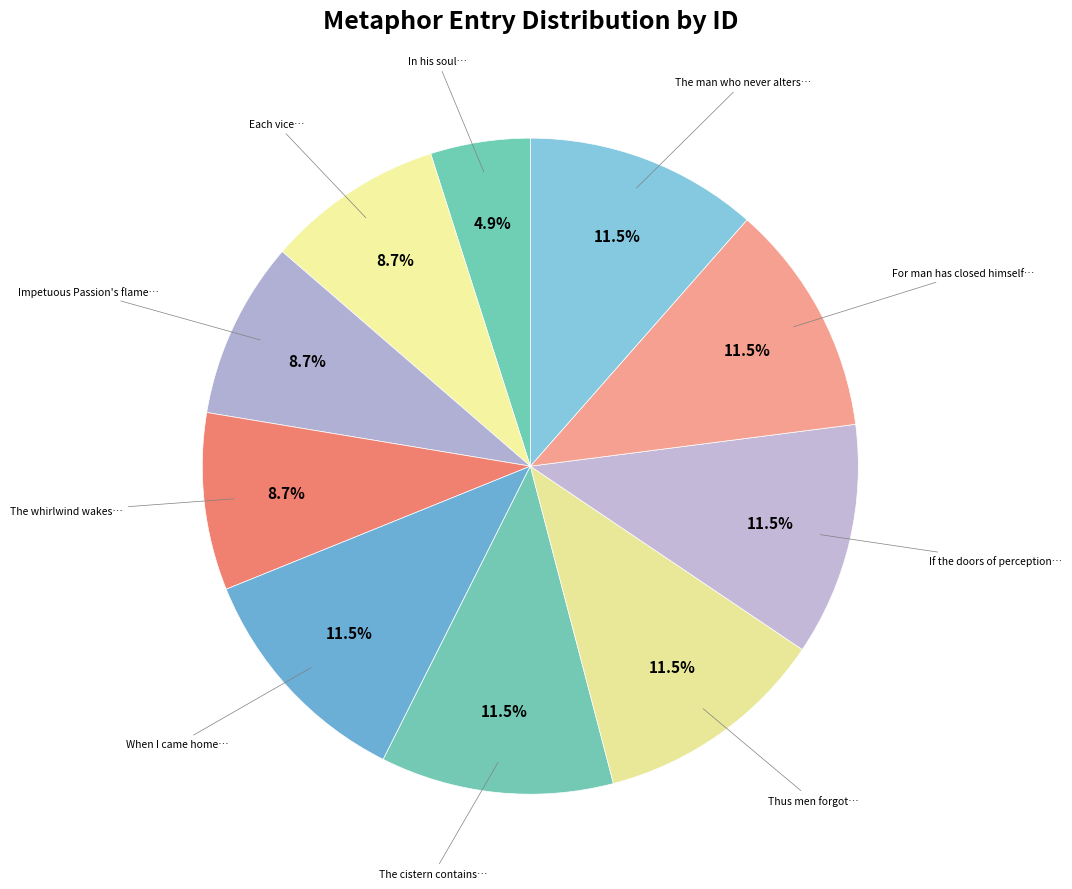

Count the number of slices in the pie.

10